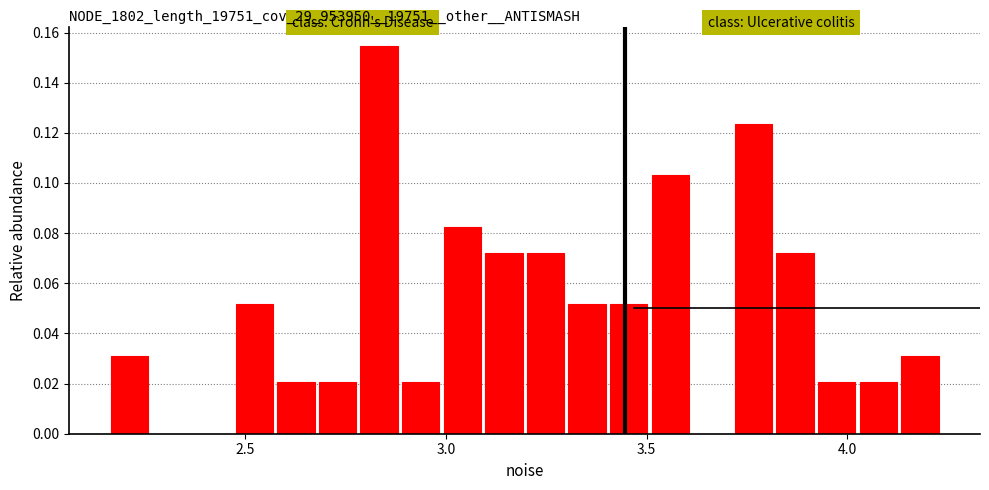

Around what value on the x-axis is the tallest bar? Give the approximate position of its centre, as read against the axis.

2.85